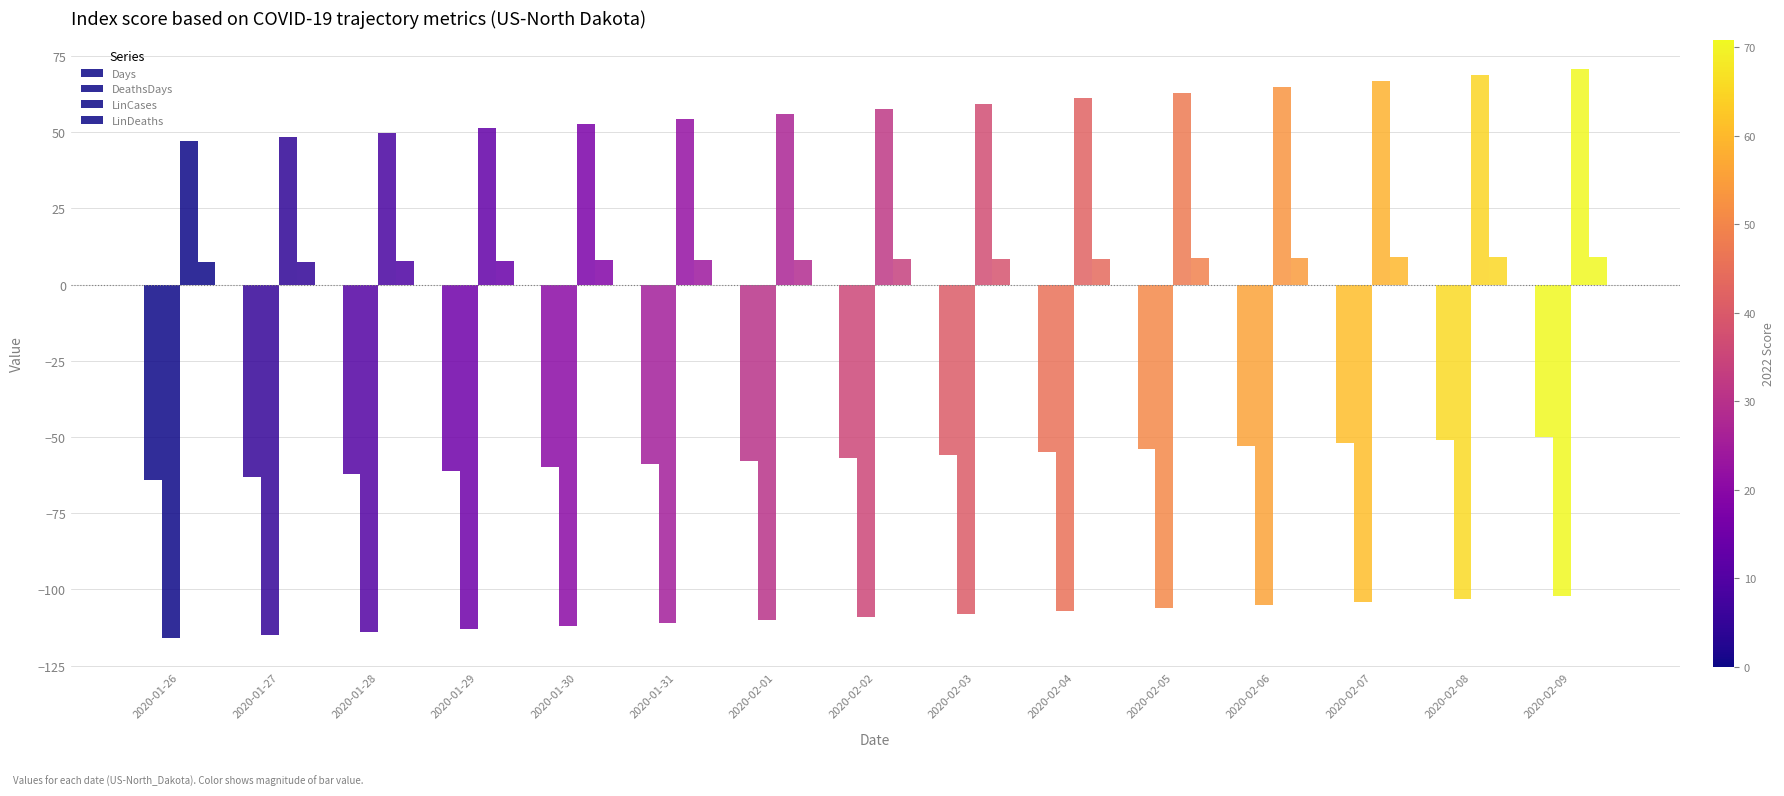

Reading left to right, extract all data points from this chart.

Days: -64.0	-63.0	-62.0	-61.0	-60.0	-59.0	-58.0	-57.0	-56.0	-55.0	-54.0	-53.0	-52.0	-51.0	-50.0
DeathsDays: -116.0	-115.0	-114.0	-113.0	-112.0	-111.0	-110.0	-109.0	-108.0	-107.0	-106.0	-105.0	-104.0	-103.0	-102.0
LinCases: 47.0	48.4	49.8	51.3	52.8	54.4	56.0	57.7	59.4	61.1	63.0	64.8	66.7	68.7	70.8
LinDeaths: 7.5	7.6	7.7	7.8	7.9	8.0	8.1	8.3	8.4	8.5	8.6	8.8	8.9	9.0	9.2